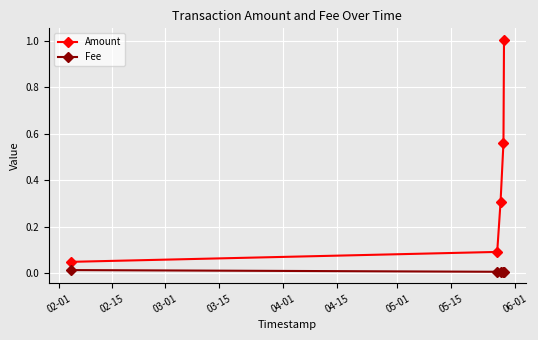

List the series in order of their overall mean, highest first.

Amount, Fee